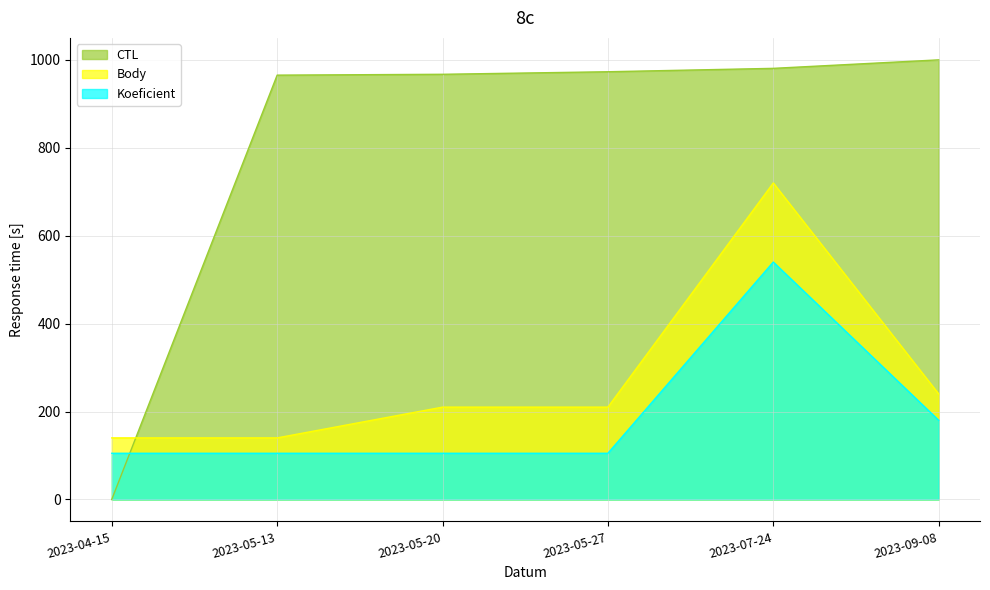

What is the label of the 1st point from the right?

2023-09-08